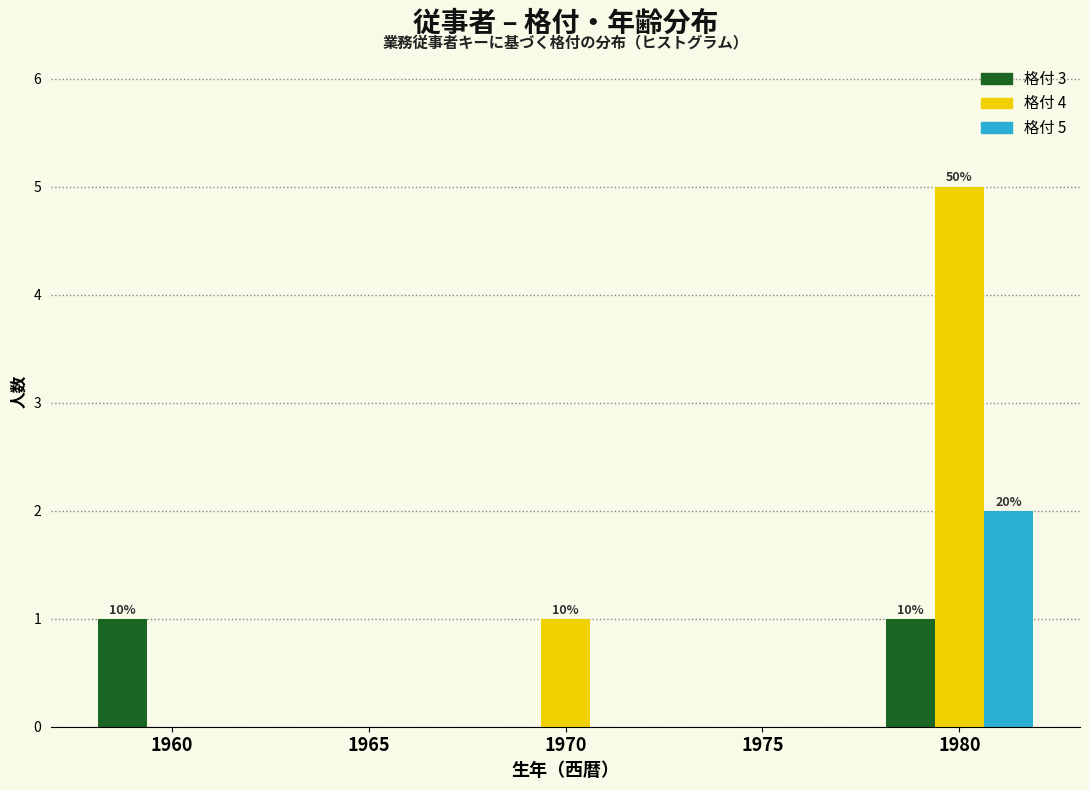

Reading right to left, list all the values displayed in this chart.

格付 3: 1980=1	1975=0	1970=0	1965=0	1960=1
格付 4: 1980=5	1975=0	1970=1	1965=0	1960=0
格付 5: 1980=2	1975=0	1970=0	1965=0	1960=0